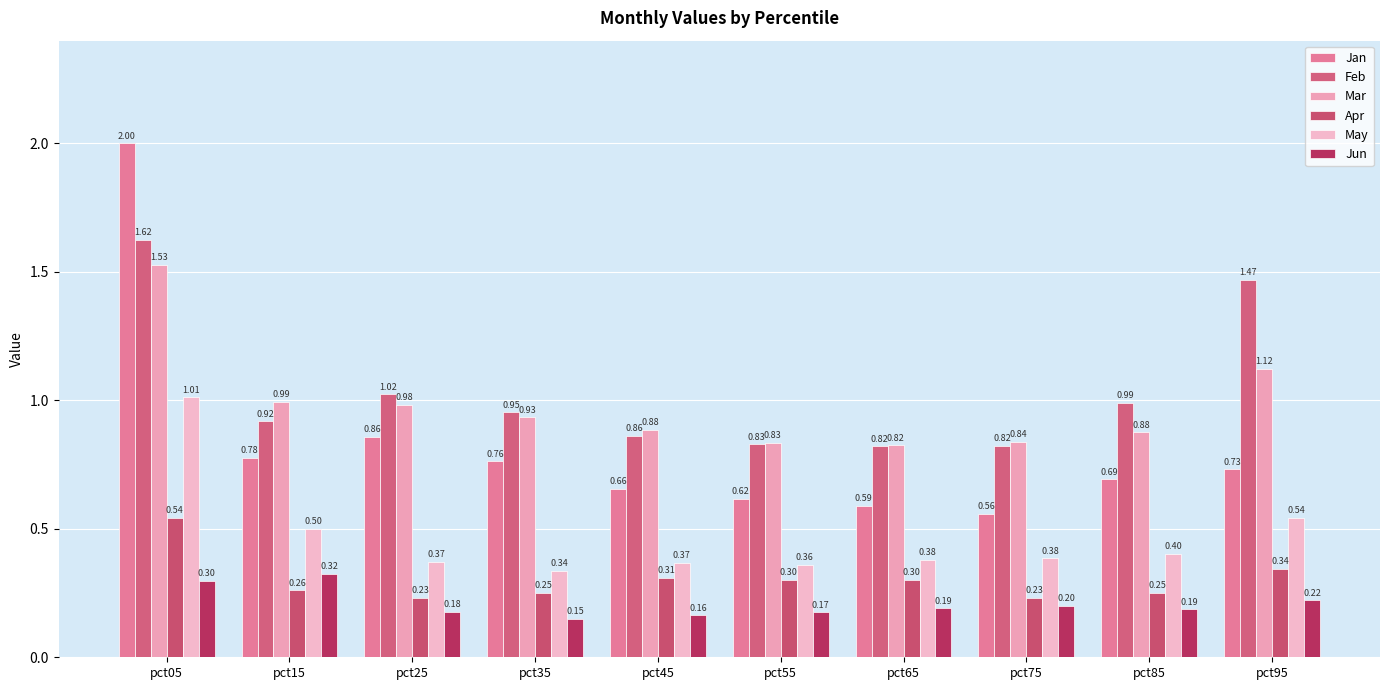

Are the bars grouped side by side (vs. stacked)?

Yes